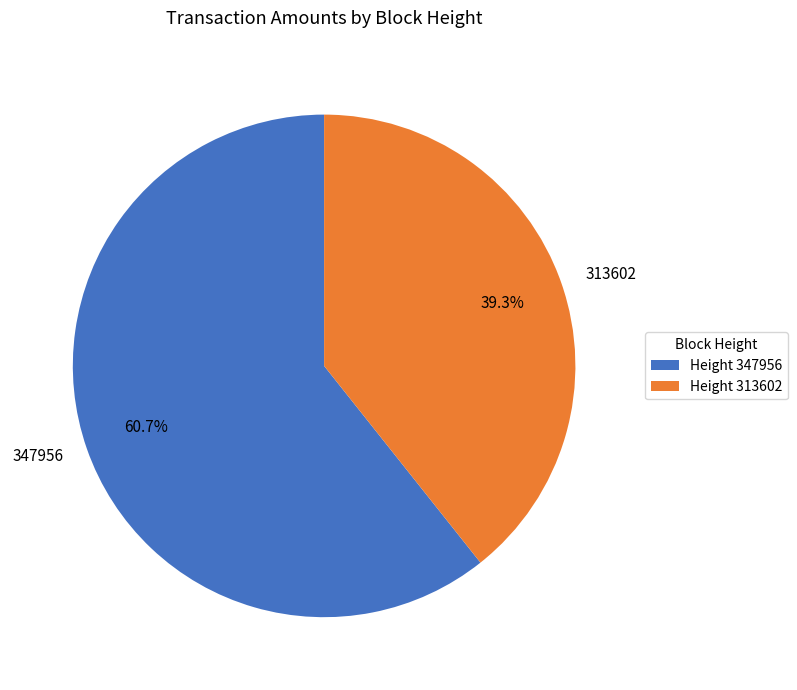

Which has a higher value, 313602 or 347956?

347956